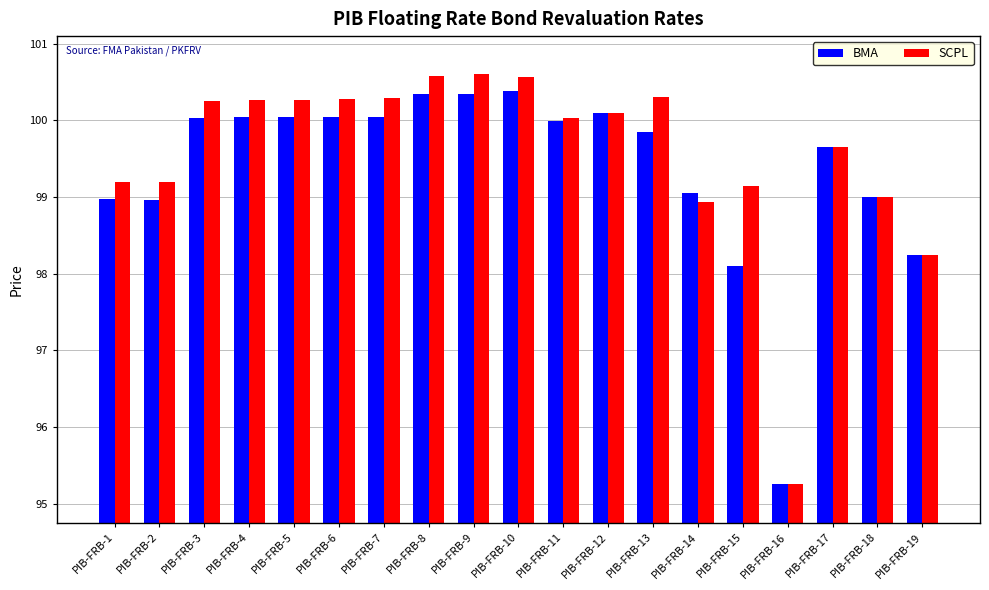

Which category has the lowest value in the SCPL series?

PIB-FRB-16